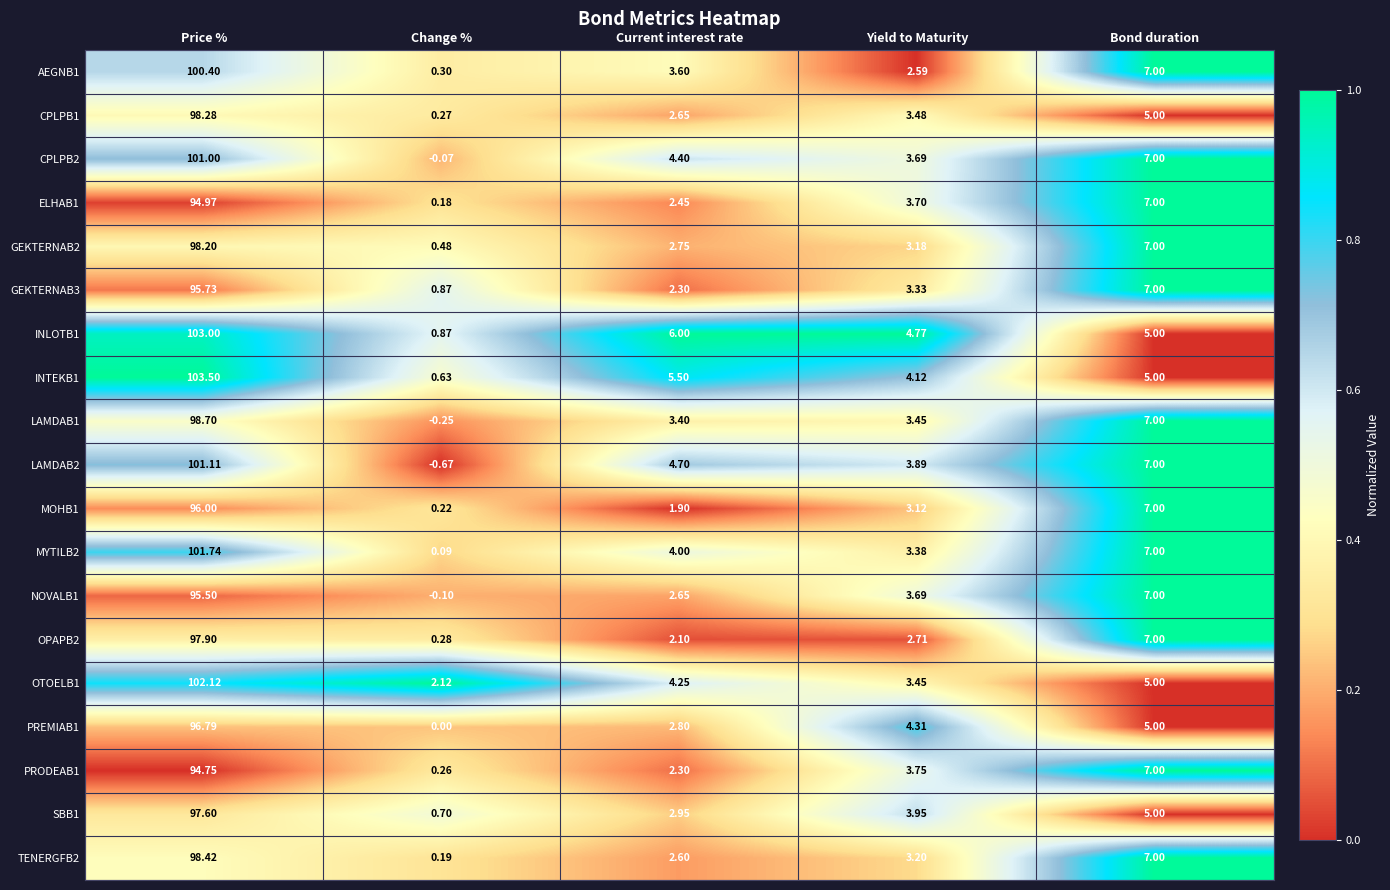

Rank the categories by INLOTB1 value from highest to lowest.

Price %, Current interest rate, Bond duration, Yield to Maturity, Change %